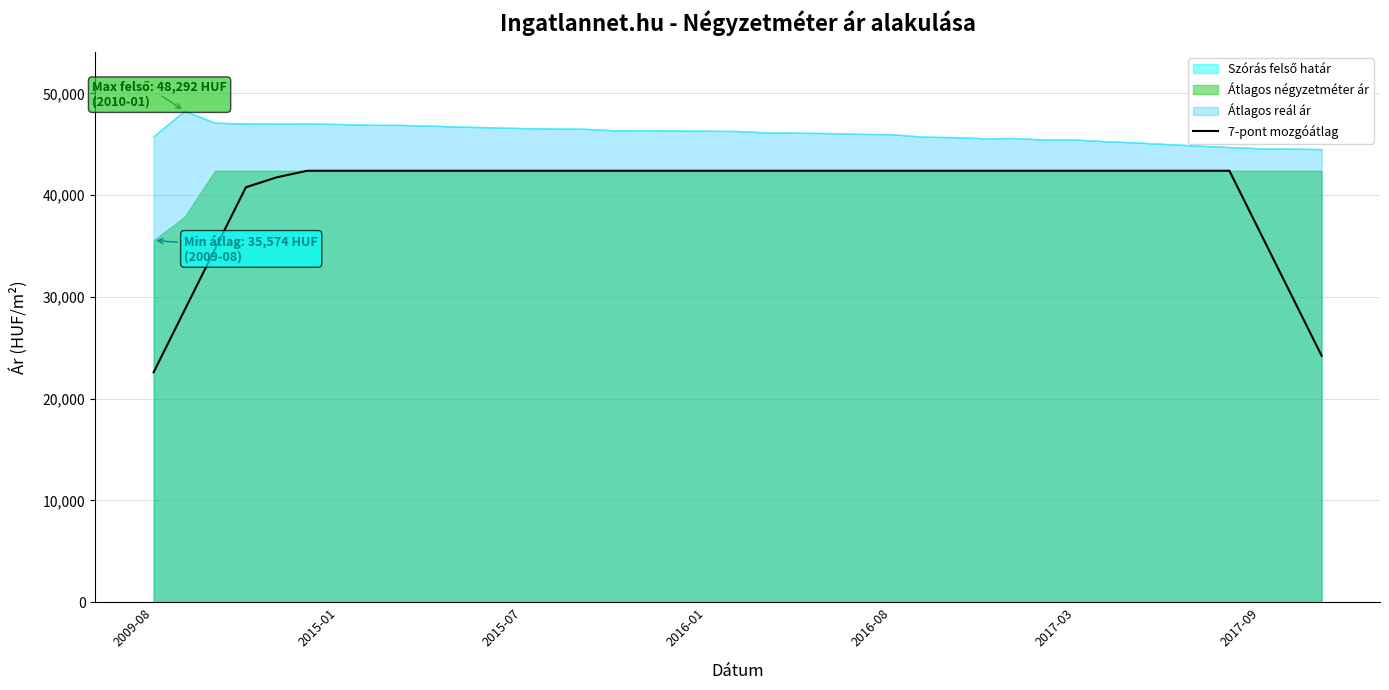

Which category has the lowest value in the 7-pont mozgóátlag series?

2009-08